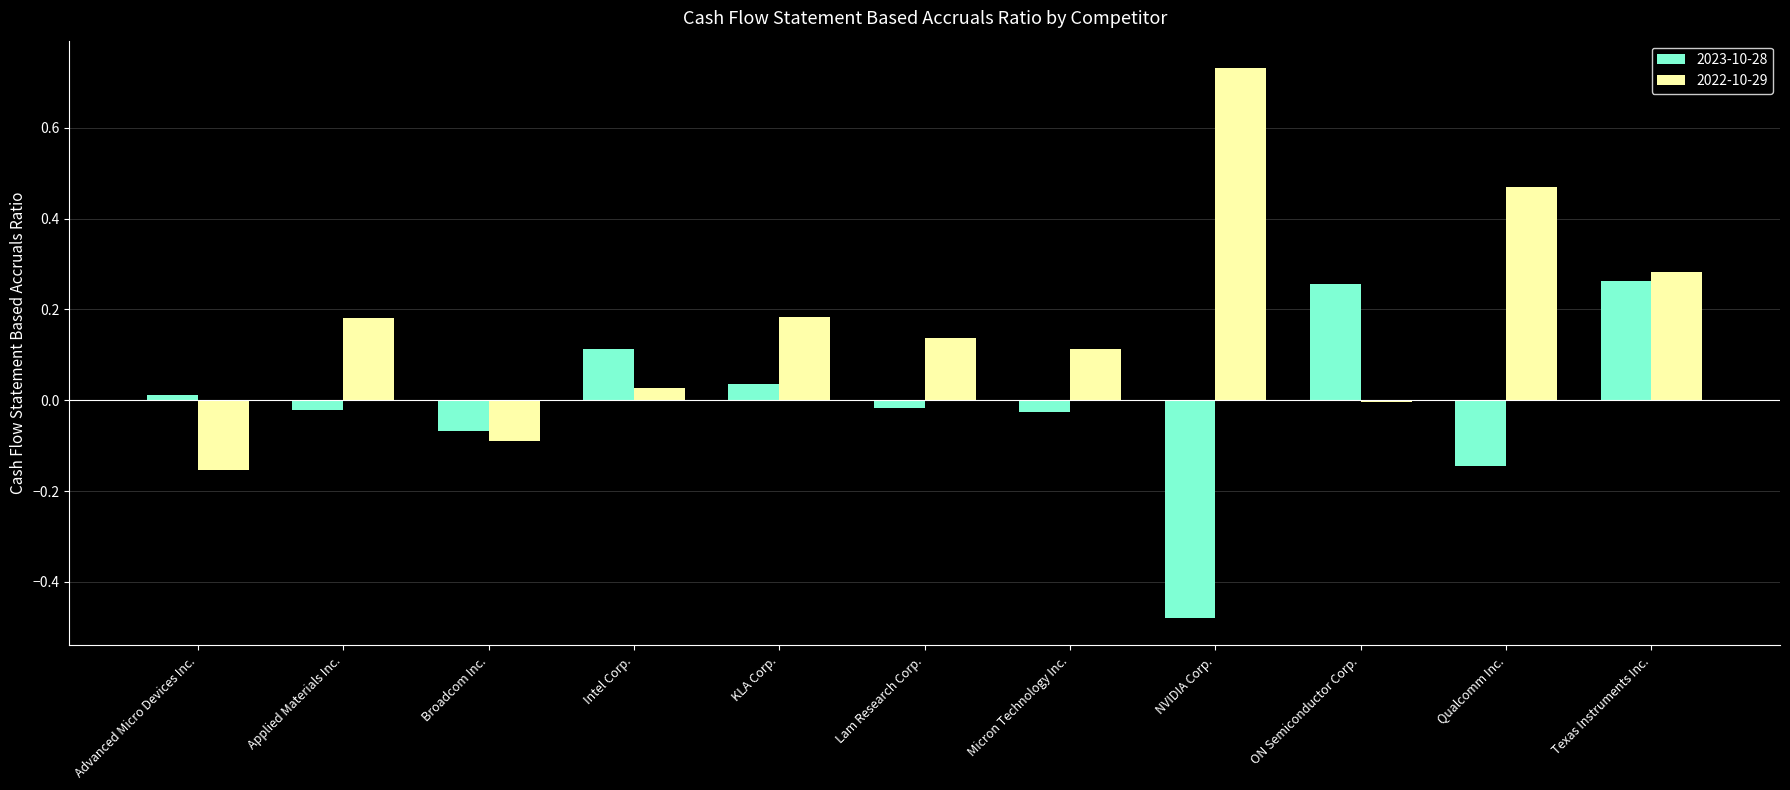

Rank the series by their average value, from highest to lowest.

2022-10-29, 2023-10-28